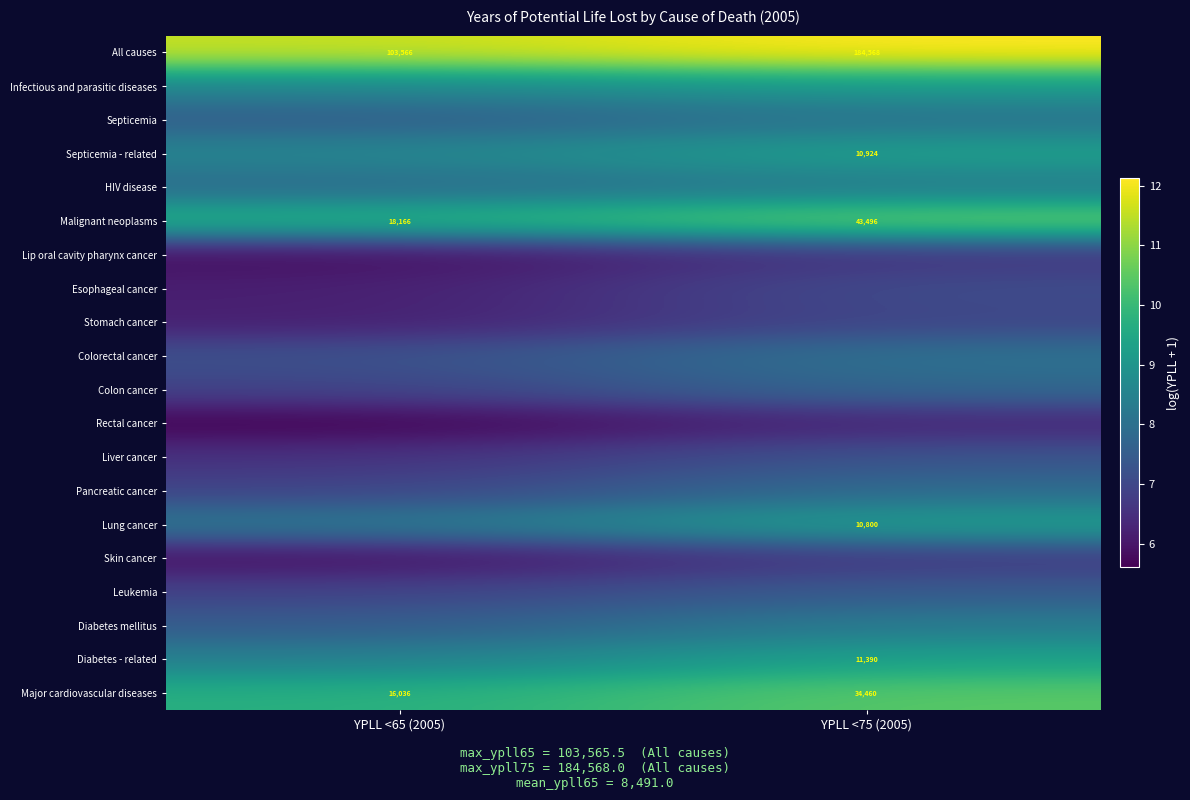

Which series has the largest total across all categories?

All causes